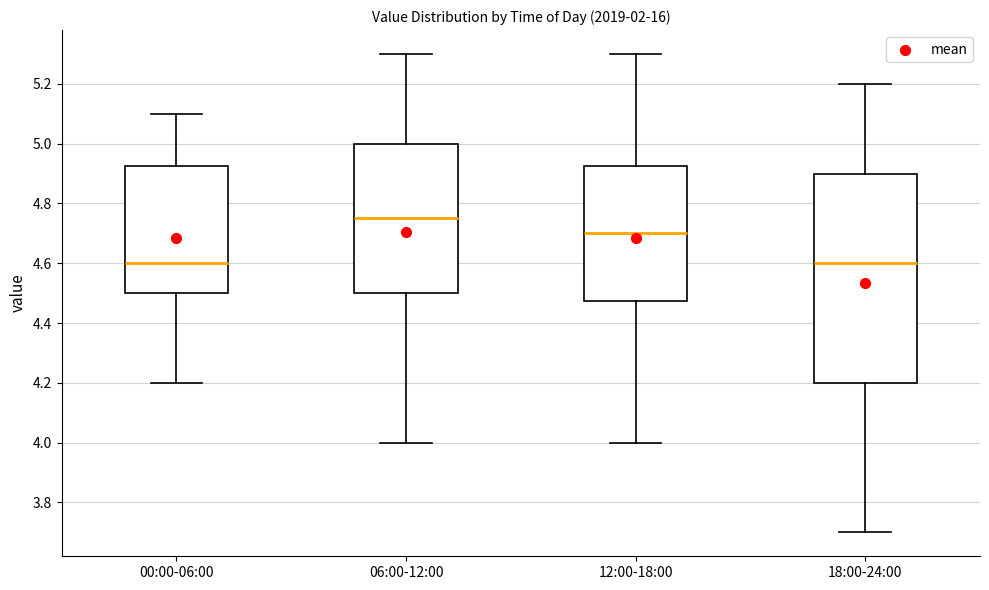

Where is the lower edge of the box for 00:00-06:00 on the y-axis? The values are not printed on the chart, so give them approximately, as read against the axis.

4.50